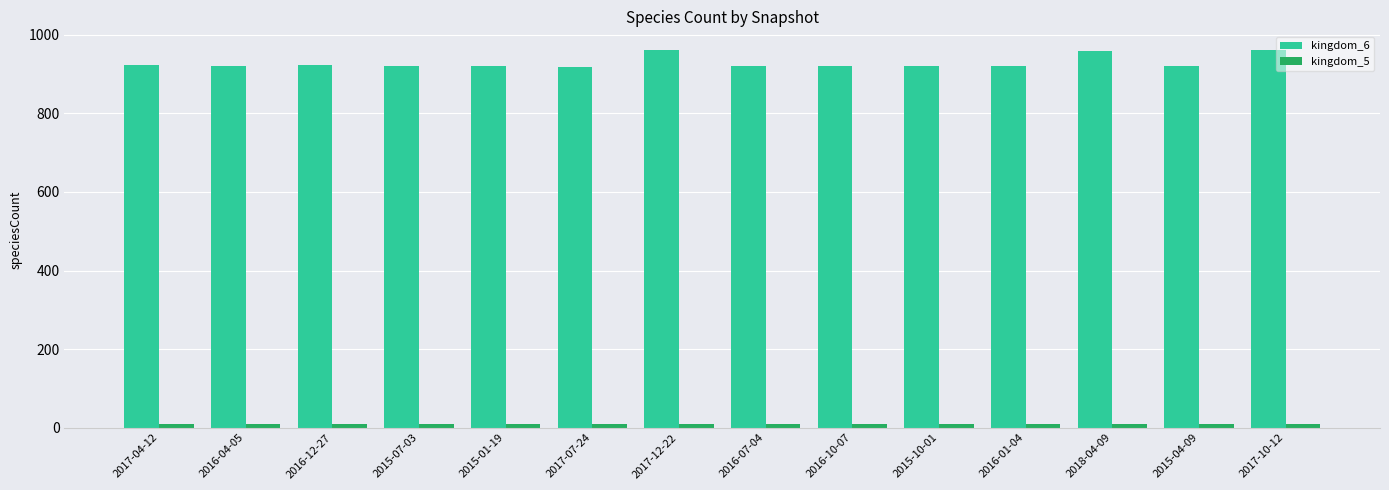

What is the maximum value shown in the chart?

961